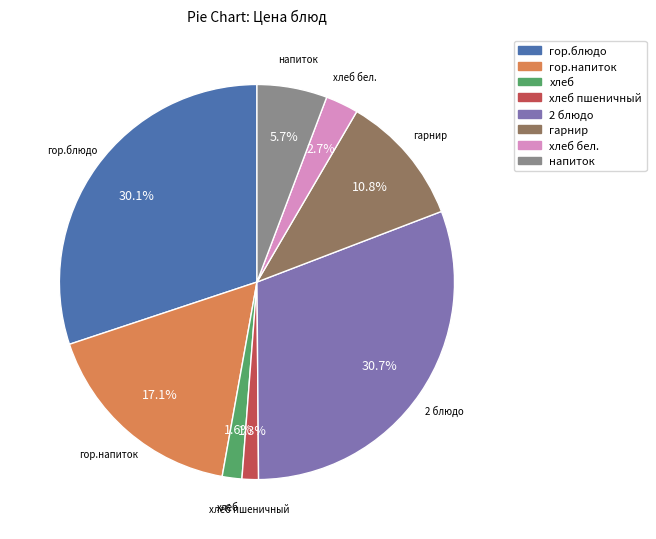

How many segments does this pie chart have?

8